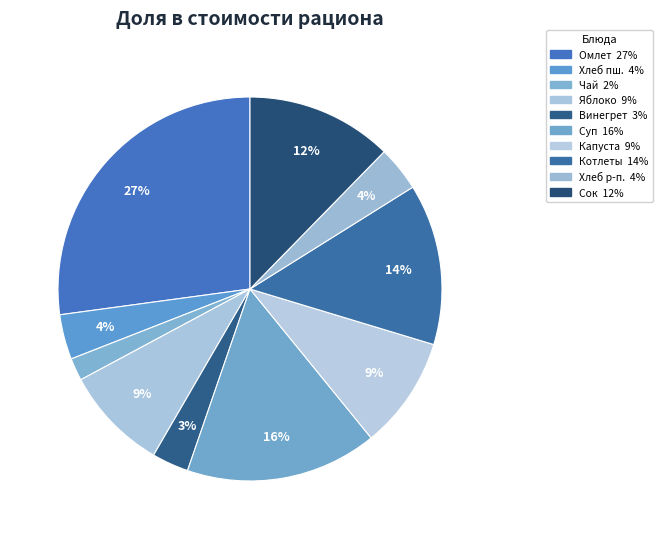

How many segments does this pie chart have?

10